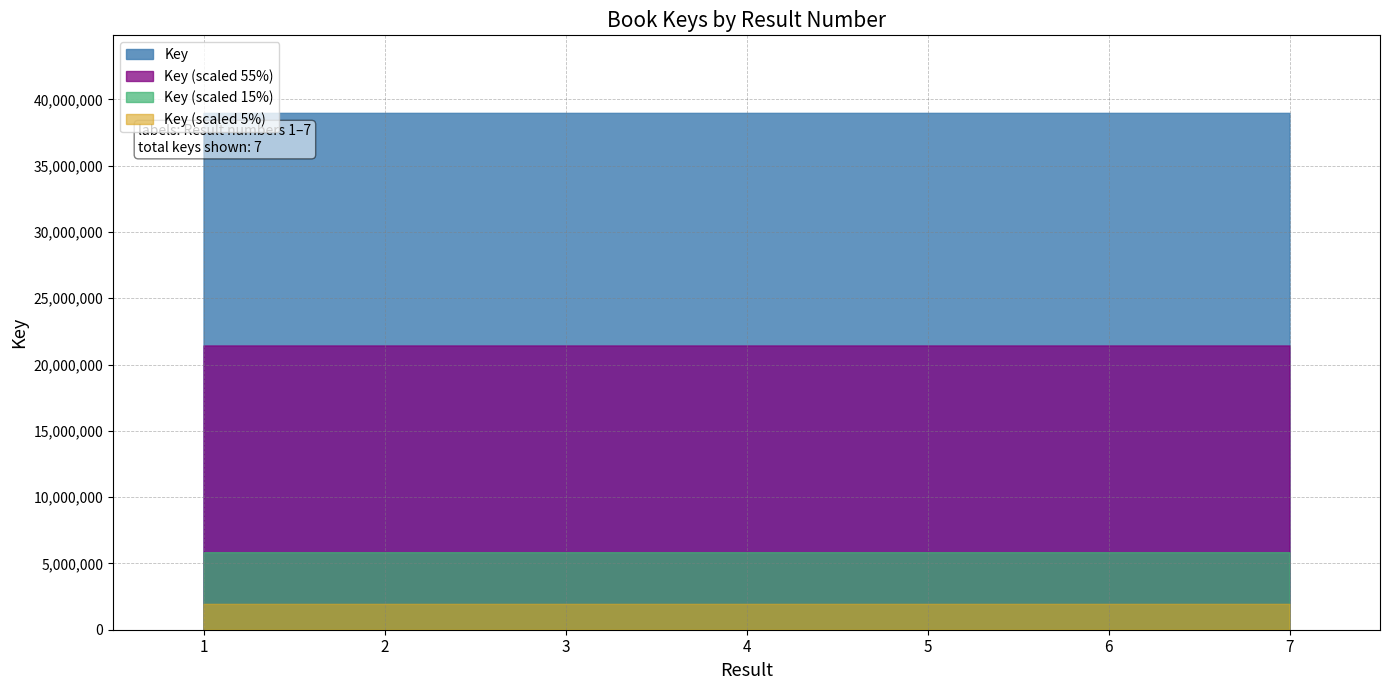

Reading left to right, transcribe all the data shown in this chart.

1=38978213	2=38978523	3=38978318	4=38978233	5=38978443	6=38978508	7=38978258